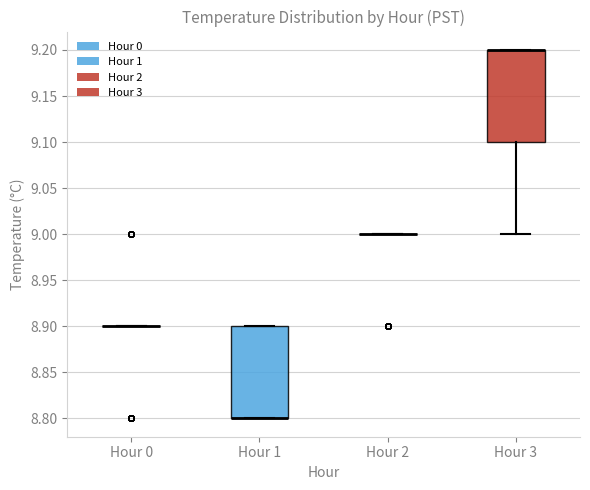

Reading left to right, read every box against the y-axis: the position of its median line, the range the box covers, and the ends of its whiskers. The values are not printed on the chart, so give them approximately, as read against the axis.

Hour 0: box collapsed to a line at 8.9, whiskers 8.9 to 8.9
Hour 1: median 8.8 (drawn on the box's lower edge), box 8.8 to 8.9, whiskers 8.8 to 8.9
Hour 2: box collapsed to a line at 9.0, whiskers 9.0 to 9.0
Hour 3: median 9.2 (drawn on the box's upper edge), box 9.1 to 9.2, whiskers 9.0 to 9.2